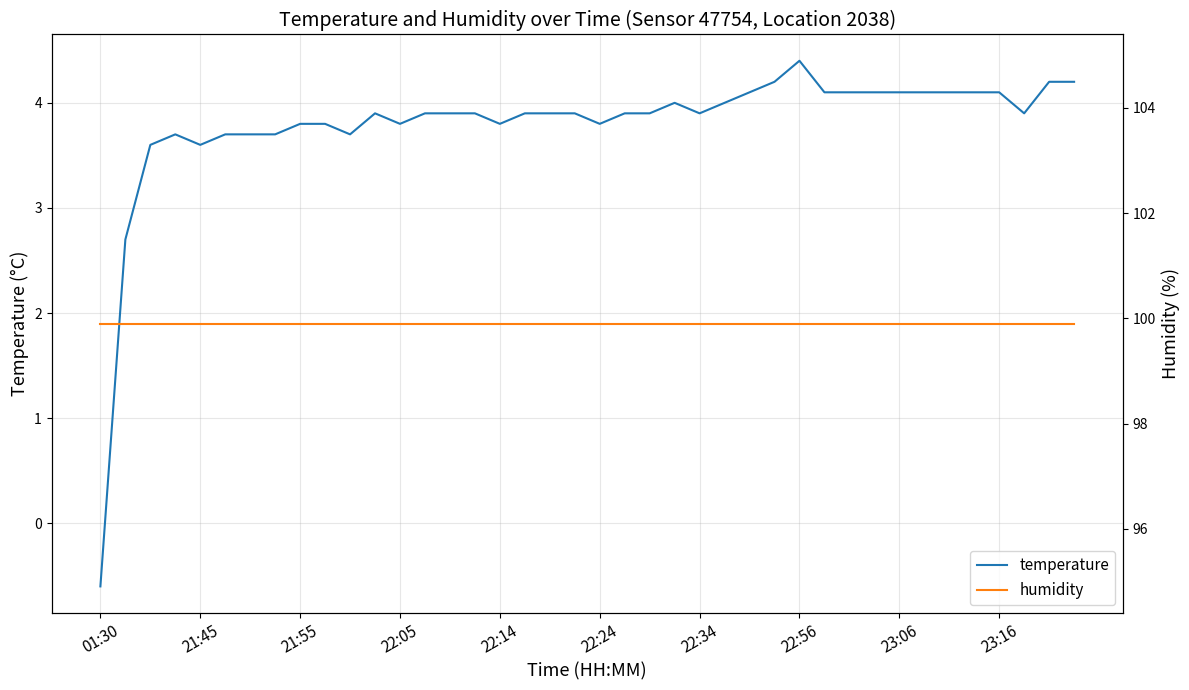

Is it true that temperature equals 1.9 at 22:14?

False